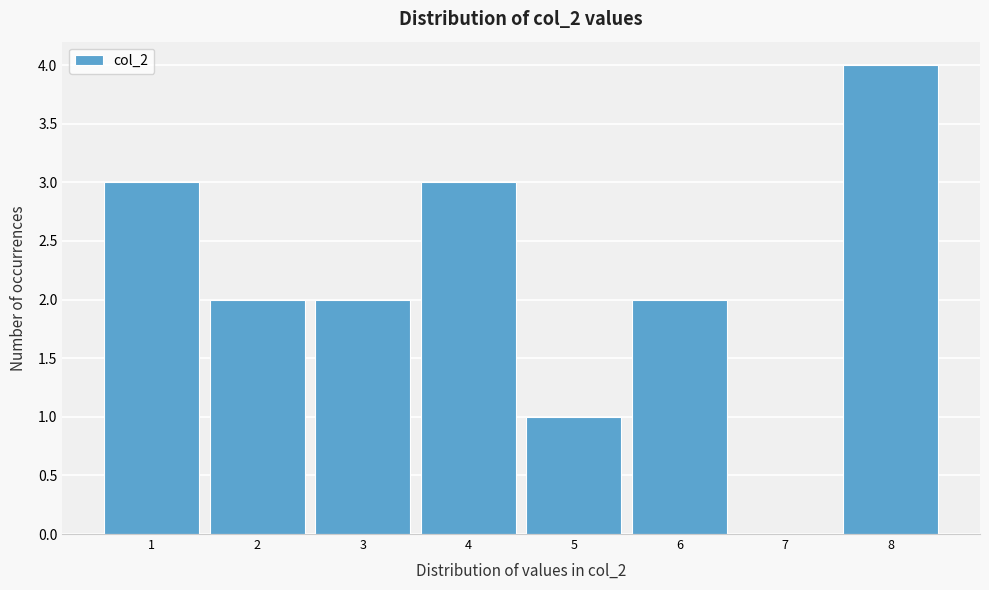

Reading left to right, list all the values displayed in this chart.

1=3	2=2	3=2	4=3	5=1	6=2	7=0	8=4